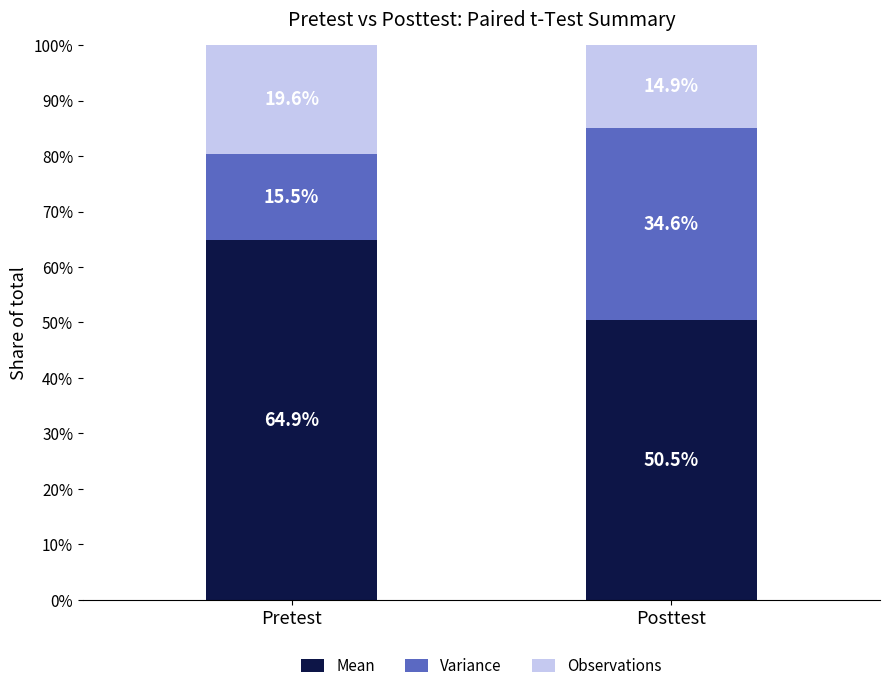

How many series are shown in this chart?

3